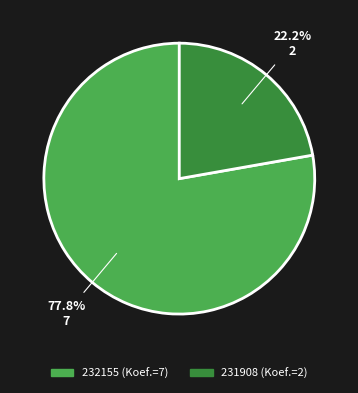

How many slices are in this pie chart?

2